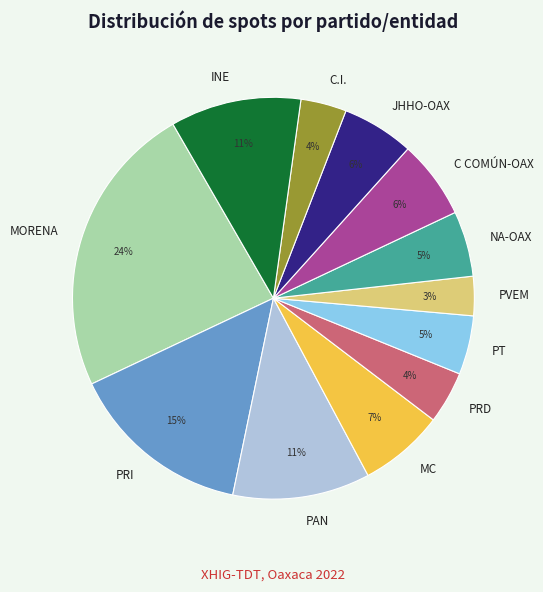

How many slices are in this pie chart?

12